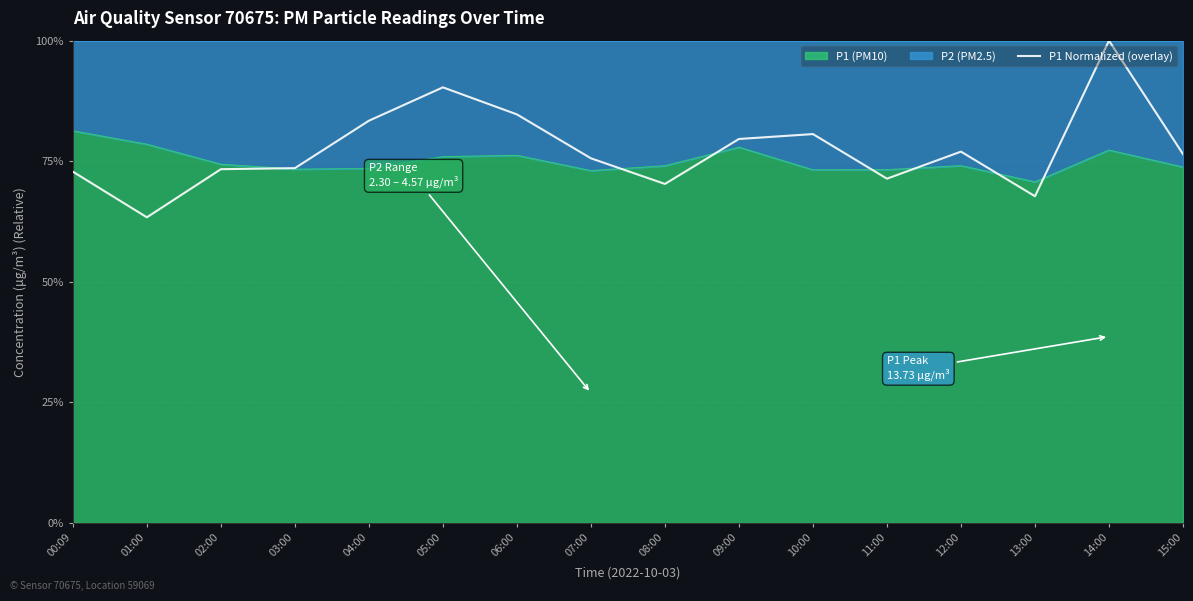

Read the value at 15:00.

0.8